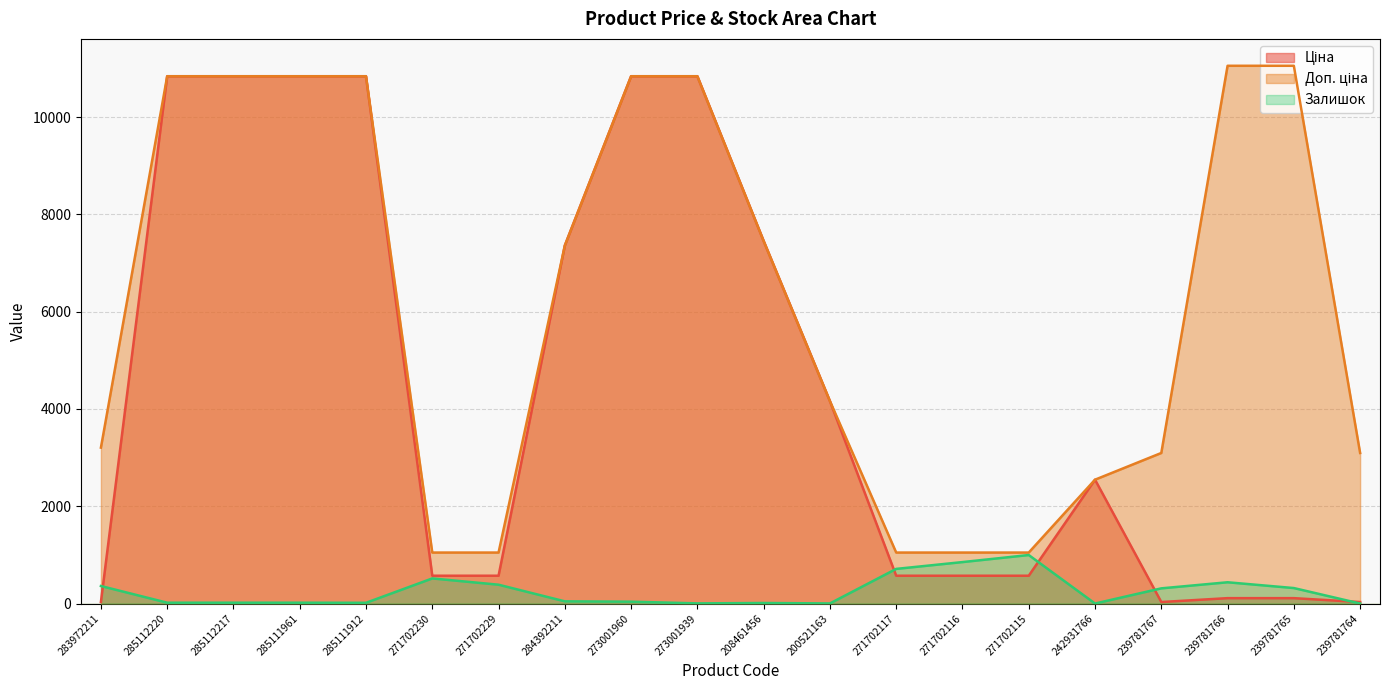

Which series has the widest spread of values?

Ціна